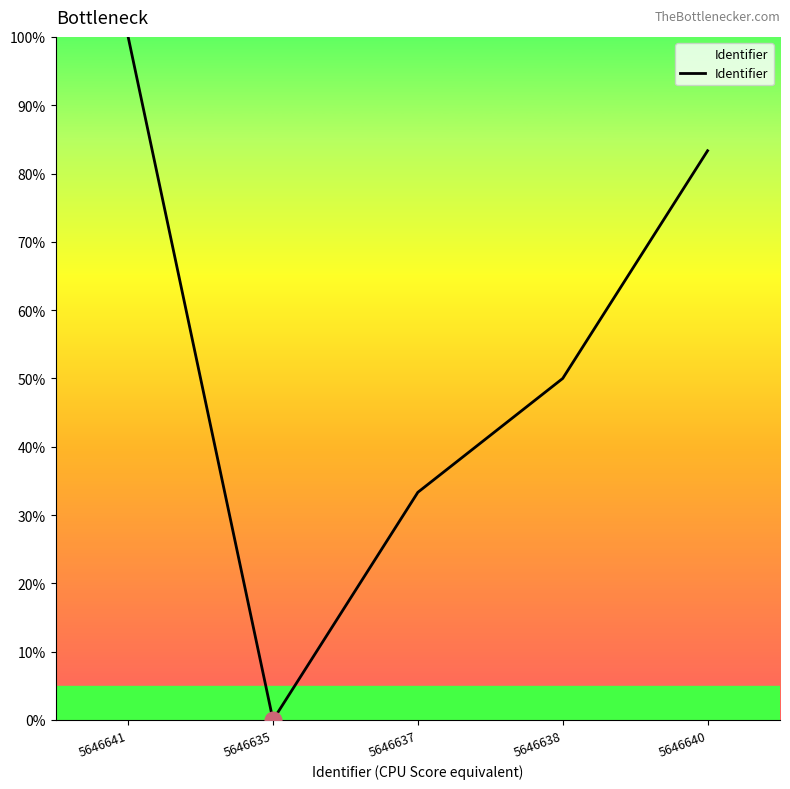

How many distinct data groups are displayed?

1